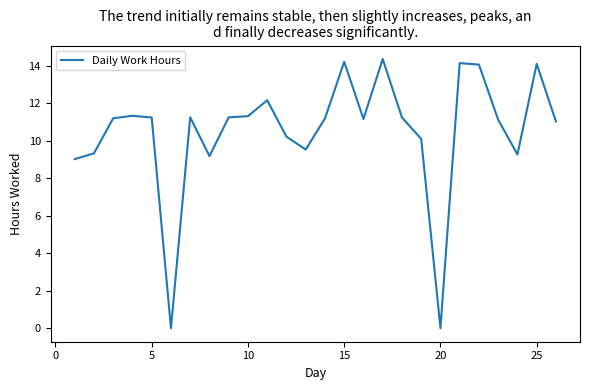

What is the difference between the maximum and minimum values?

14.4